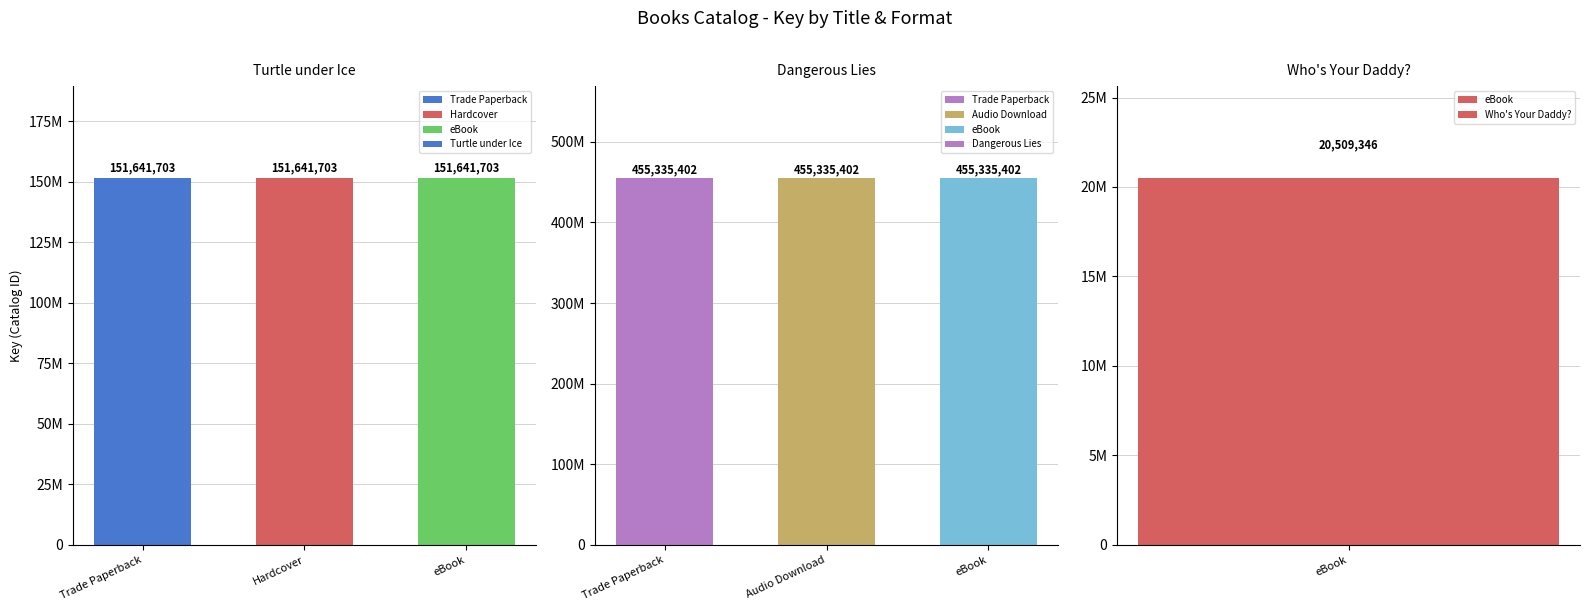

What is the lowest value of the Turtle under Ice series?

151641703